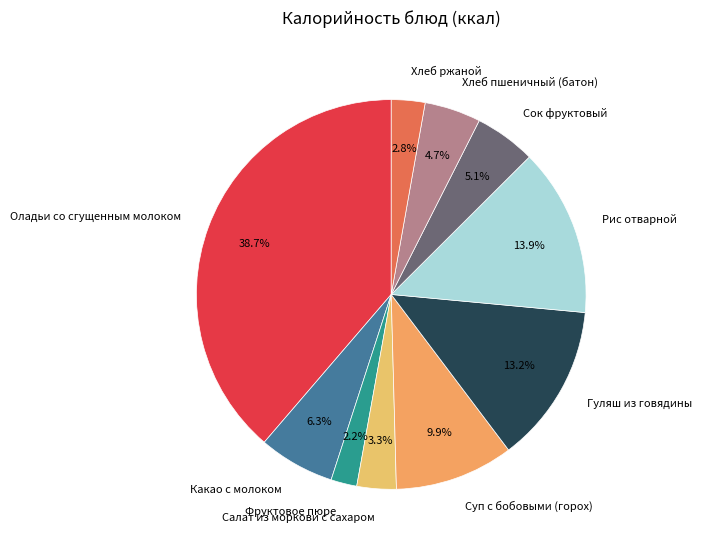

What is the total percentage of Оладьи со сгущенным молоком and Какао с молоком?

45.0%